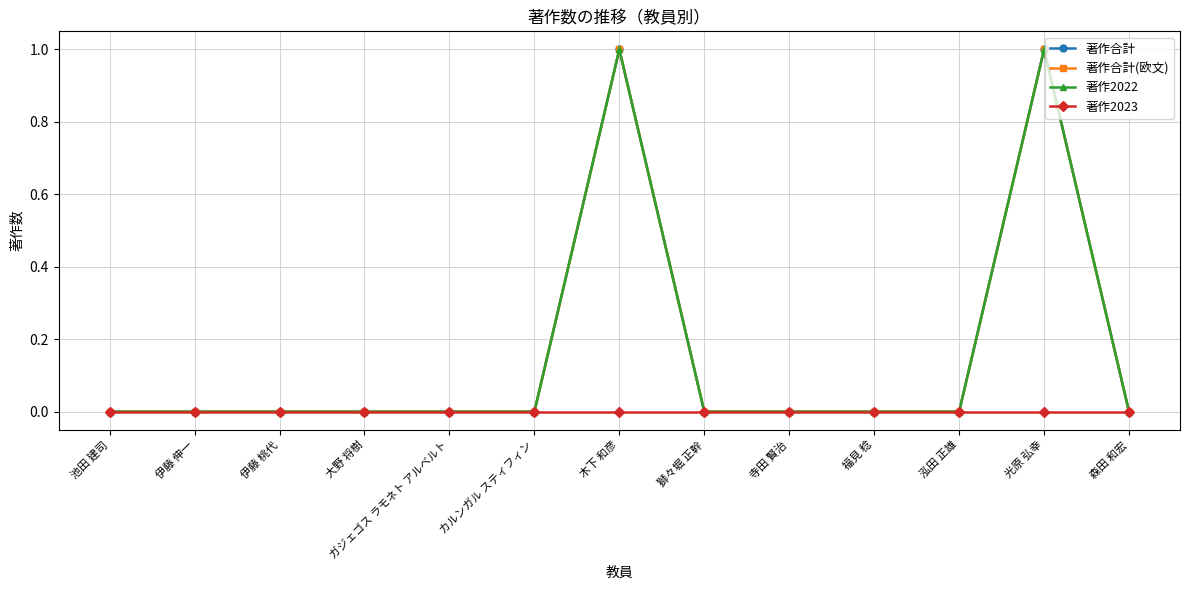

Rank the series by their maximum value, from highest to lowest.

著作合計, 著作合計(欧文), 著作2022, 著作2023